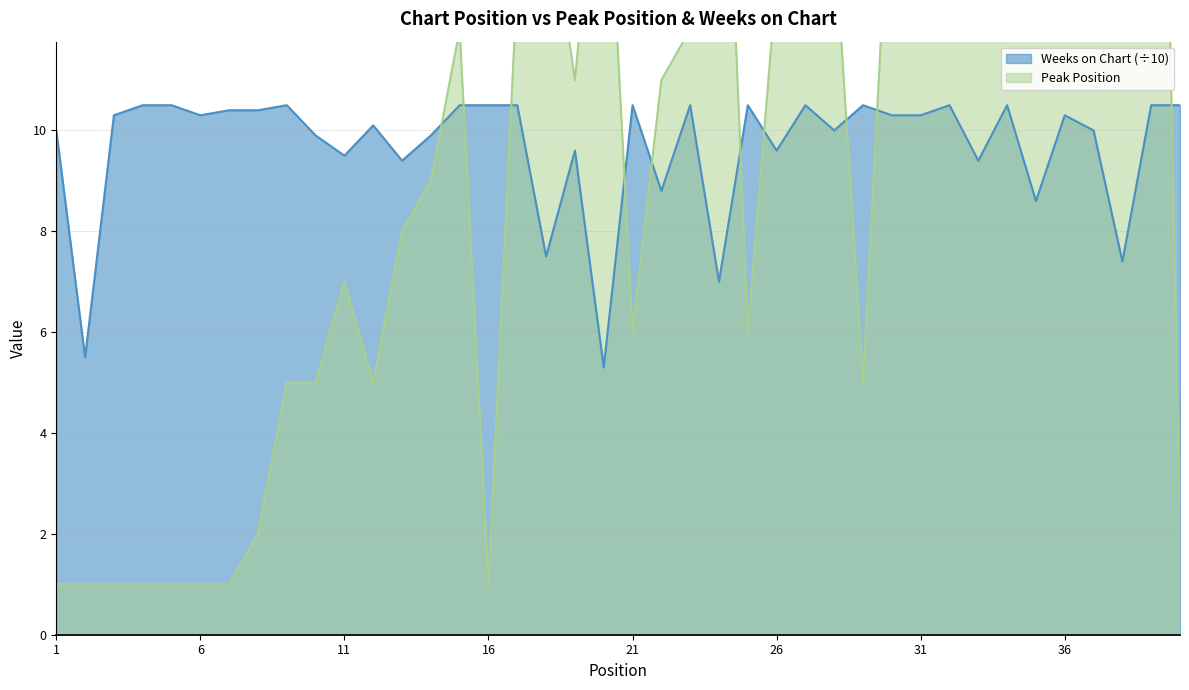

True or false: Weeks on Chart has a value of 17.4 at 30.

False